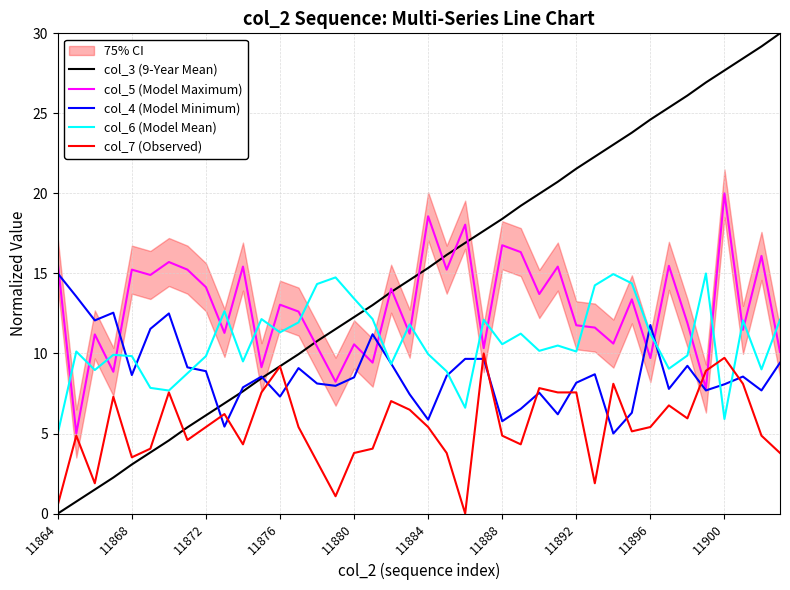

Reading left to right, list all the values displayed in this chart.

col_3 (9-Year Mean): 0.0	0.8	1.5	2.2	3.1	3.8	4.6	5.4	6.1	6.9	7.6	8.5	9.2	10.0	10.8	11.5	12.3	13.0	13.8	14.6	15.3	16.2	16.9	17.7	18.4	19.2	20.0	20.7	21.5	22.3	23.0	23.8	24.6	25.4	26.1	26.9	27.7	28.4	29.2	30.0
col_5 (Model Maximum): 15.7	5.0	11.2	8.9	15.2	14.9	15.7	15.2	14.1	11.3	15.4	9.1	13.0	12.6	10.4	8.2	10.6	9.4	14.0	11.2	18.6	15.2	18.0	10.3	16.8	16.3	13.7	15.4	11.8	11.6	10.6	13.4	9.7	15.5	11.9	7.8	20.0	11.5	16.1	10.1
col_4 (Model Minimum): 15.0	13.6	12.1	12.5	8.7	11.5	12.5	9.1	8.9	5.4	7.9	8.6	7.3	9.1	8.1	8.0	8.5	11.2	9.4	7.5	5.9	8.6	9.7	9.7	5.8	6.5	7.5	6.2	8.2	8.7	5.0	6.3	11.8	7.8	9.2	7.7	8.1	8.6	7.7	9.4
col_6 (Model Mean): 5.0	10.1	9.0	9.9	9.8	7.9	7.7	8.8	9.8	12.6	9.5	12.1	11.3	11.9	14.3	14.8	13.4	12.1	9.3	11.8	10.0	8.9	6.6	12.1	10.6	11.2	10.2	10.5	10.1	14.3	15.0	14.4	11.2	9.0	9.9	15.0	5.9	12.1	9.0	12.1
col_7 (Observed): 0.5	4.9	1.9	7.3	3.5	4.1	7.6	4.6	5.4	6.2	4.3	7.6	9.2	5.4	3.2	1.1	3.8	4.1	7.0	6.5	5.4	3.8	0.0	10.0	4.9	4.3	7.8	7.6	7.6	1.9	8.1	5.1	5.4	6.8	5.9	8.9	9.7	8.1	4.9	3.8